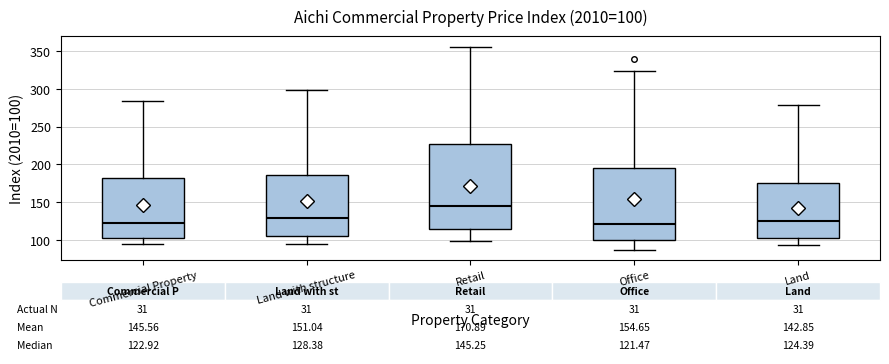

Which box is the tallest, from its lower edge to its upper edge?

Retail